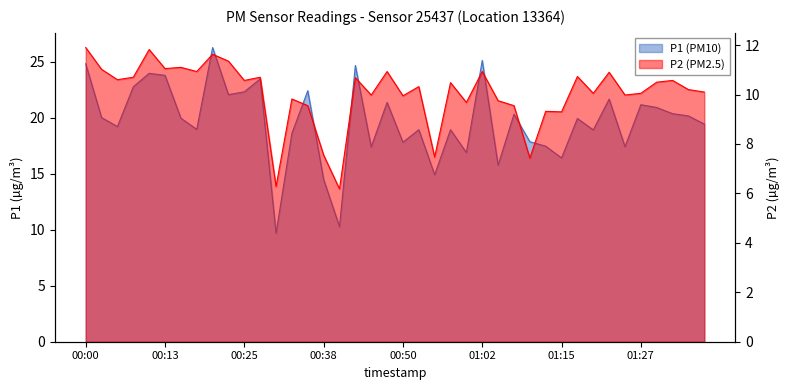

What position from the left is 01:02?

26